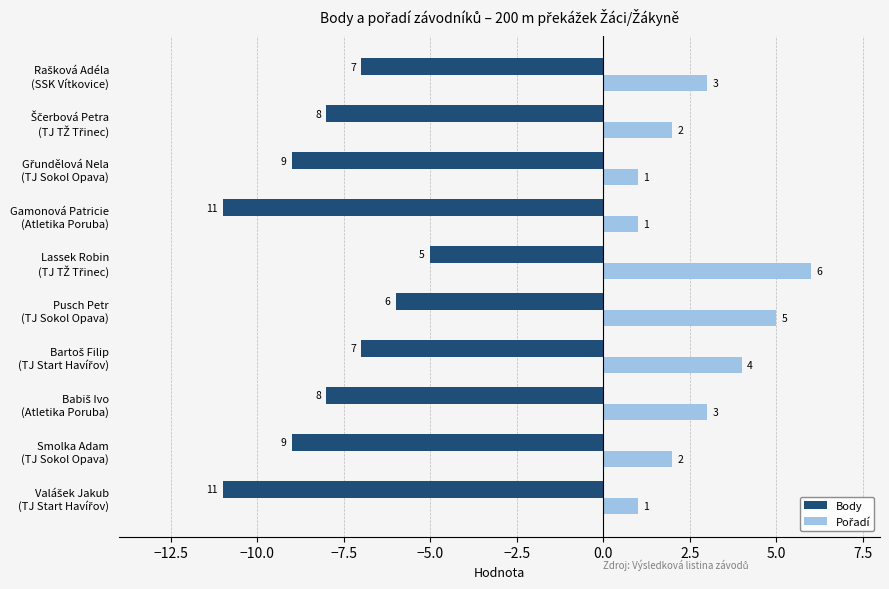

At how many categories does at least one series exceed 0?

10